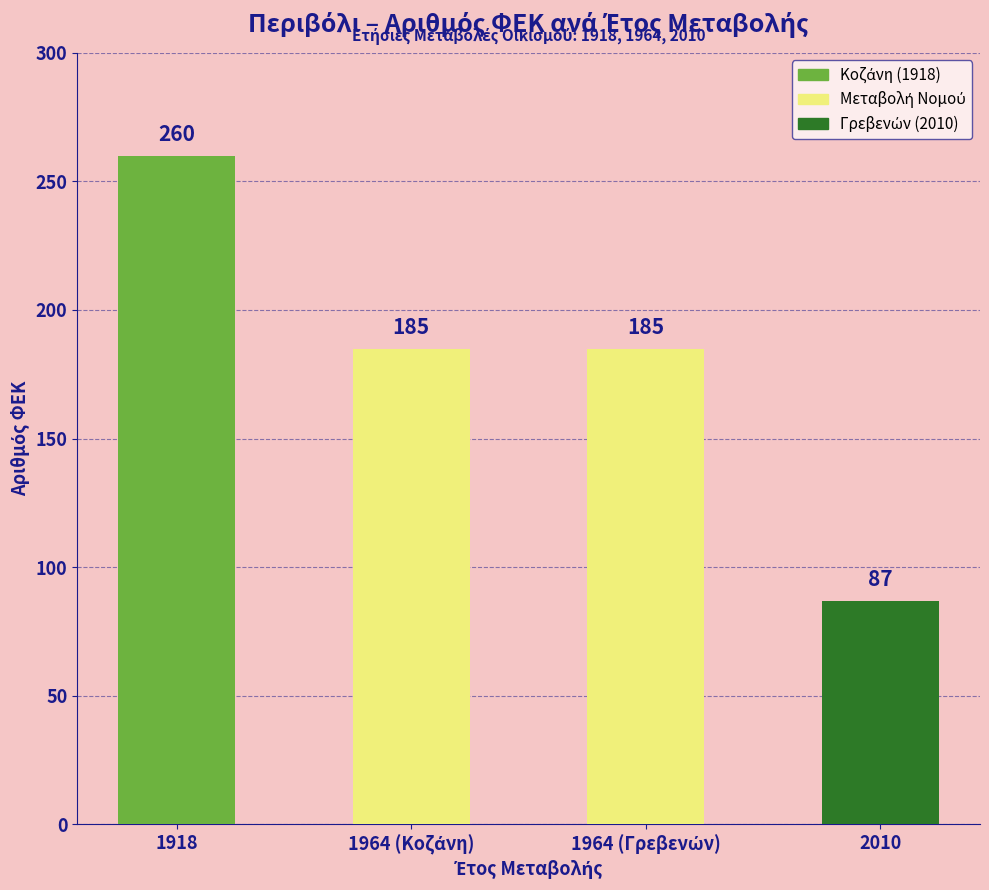

Read the value at 1918.

260